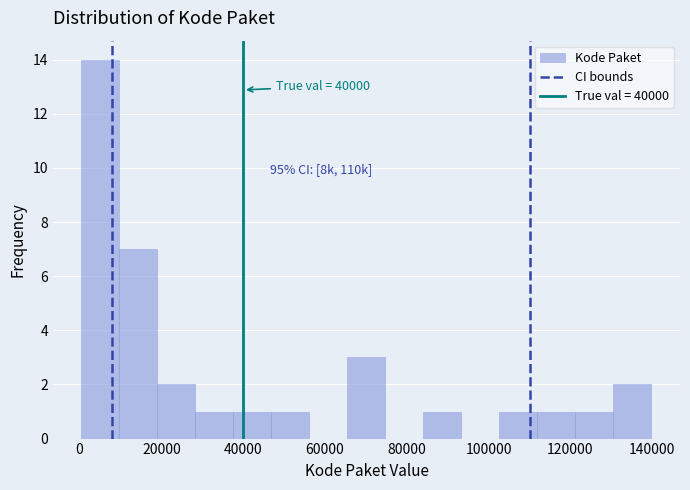

Which range on the x-axis has the tallest bar?

0 to 10000